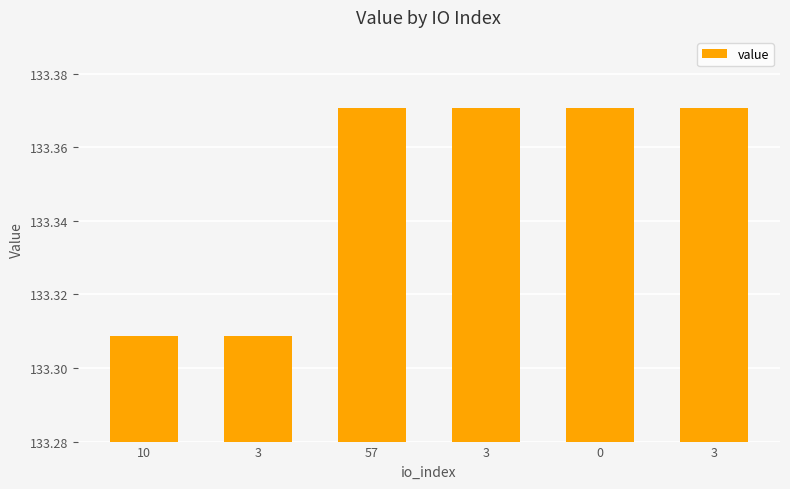

Count the number of data series in this chart.

1